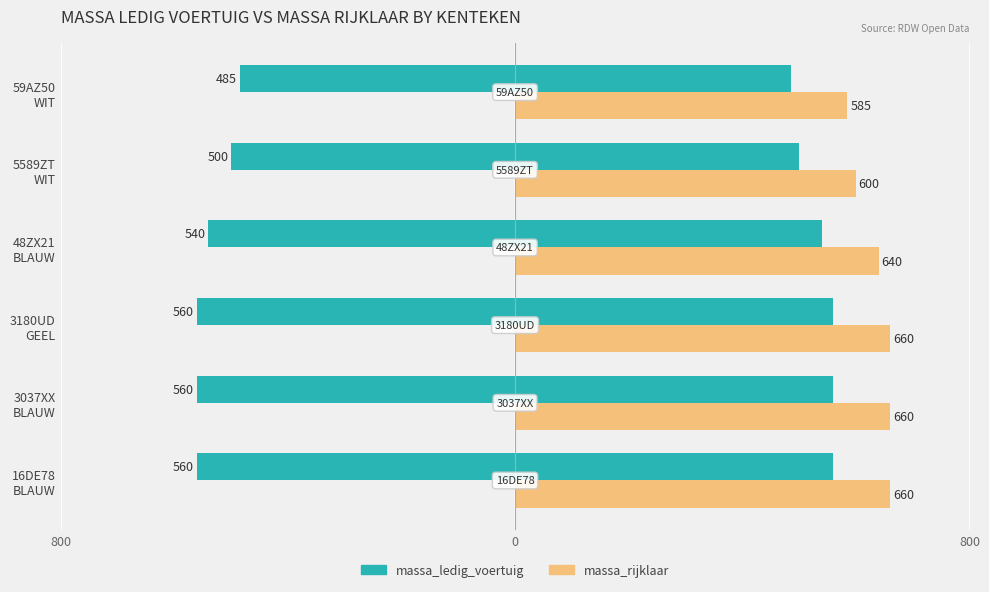

List the series in order of their overall mean, lowest first.

massa_ledig_voertuig, massa_rijklaar